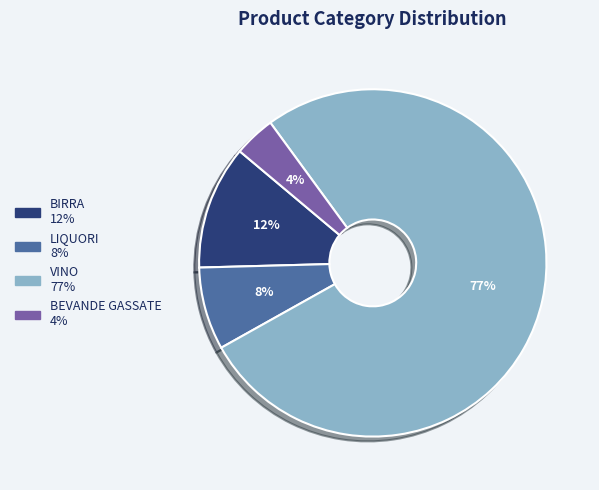

Count the number of slices in the pie.

4